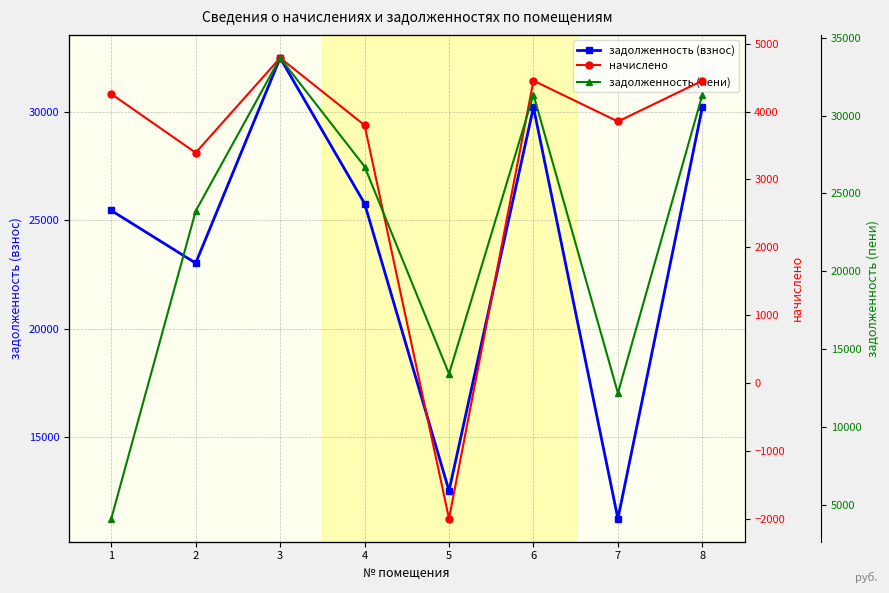

What is the minimum value shown in the chart?

-1996.4